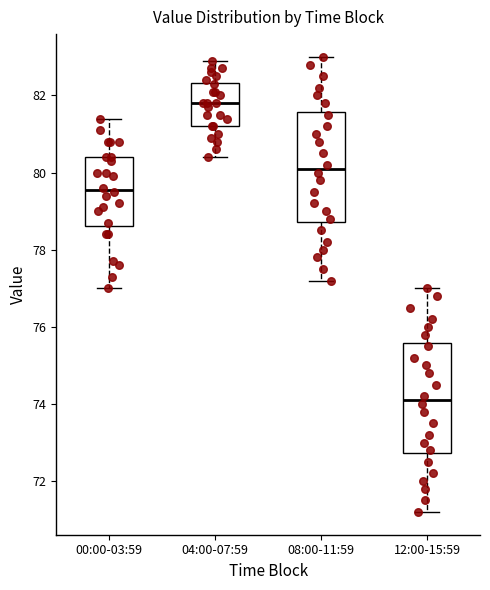

Reading left to right, transcribe this box plot: for each box, give where its median line is, the range the box spans, and where its two whiskers end, as read against the y-axis. The values are not printed on the chart, so give them approximately, as read against the axis.

00:00-03:59: median 79.6, box 78.6 to 80.4, whiskers 77.0 to 81.4
04:00-07:59: median 81.8, box 81.2 to 82.4, whiskers 80.4 to 83.0
08:00-11:59: median 80.2, box 78.8 to 81.6, whiskers 77.2 to 83.0
12:00-15:59: median 74.2, box 72.8 to 75.6, whiskers 71.2 to 77.0